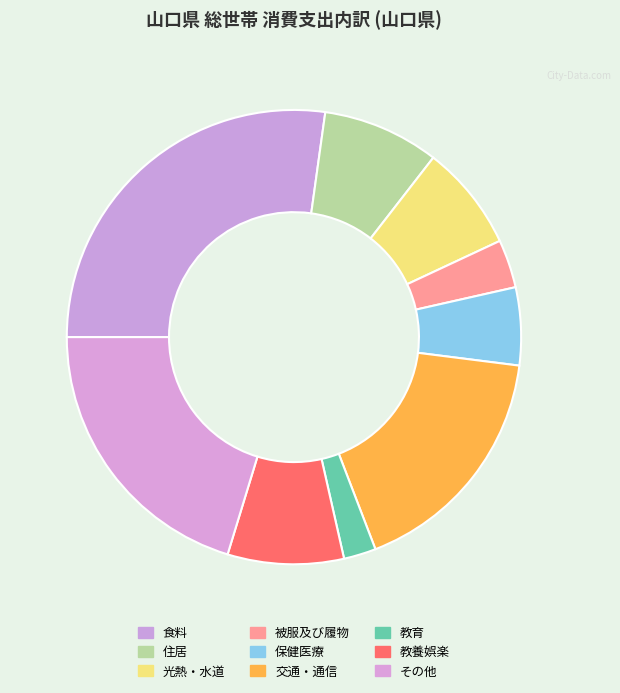

What percentage is NOT represented by 光熱・水道?

92.5%